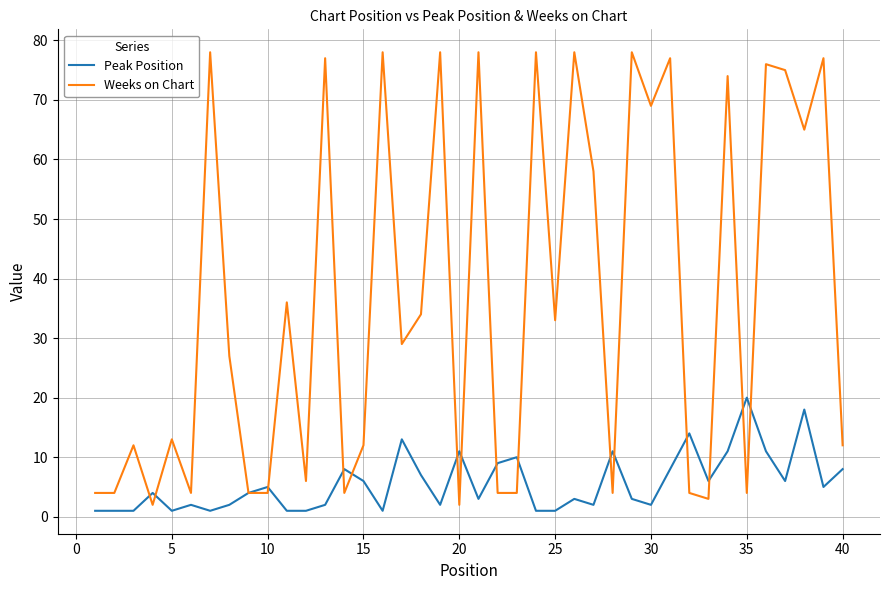

Which series has the largest total across all categories?

Weeks on Chart